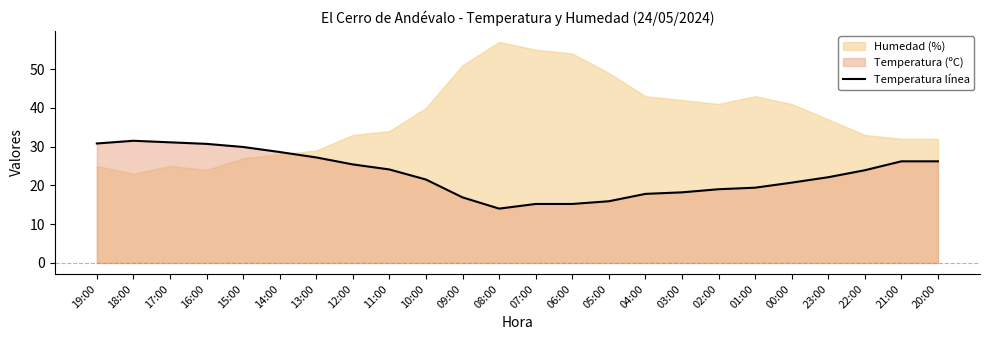

What is the minimum value for Temperatura línea?

14.0